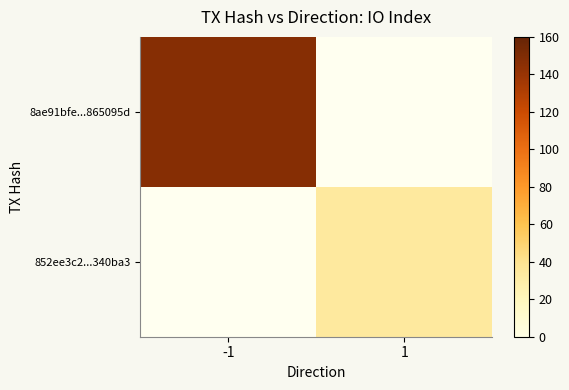

Rank the series by their maximum value, from highest to lowest.

8ae91bfe...865095d, 852ee3c2...340ba3